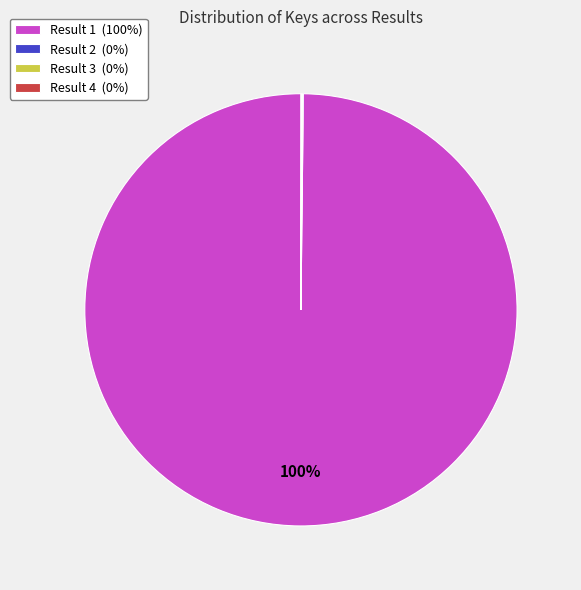

Is there any slice that represents more than half of the pie?

Yes